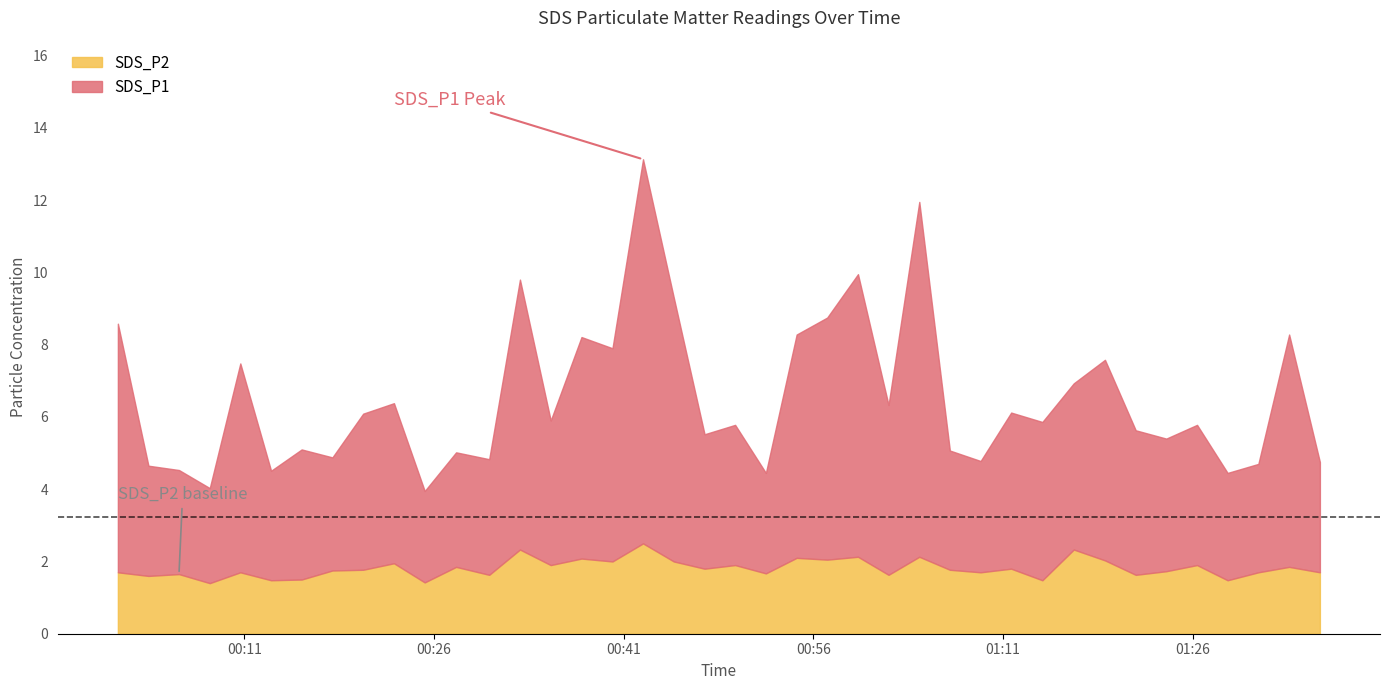

List the series in order of their overall mean, lowest first.

SDS_P2, SDS_P1